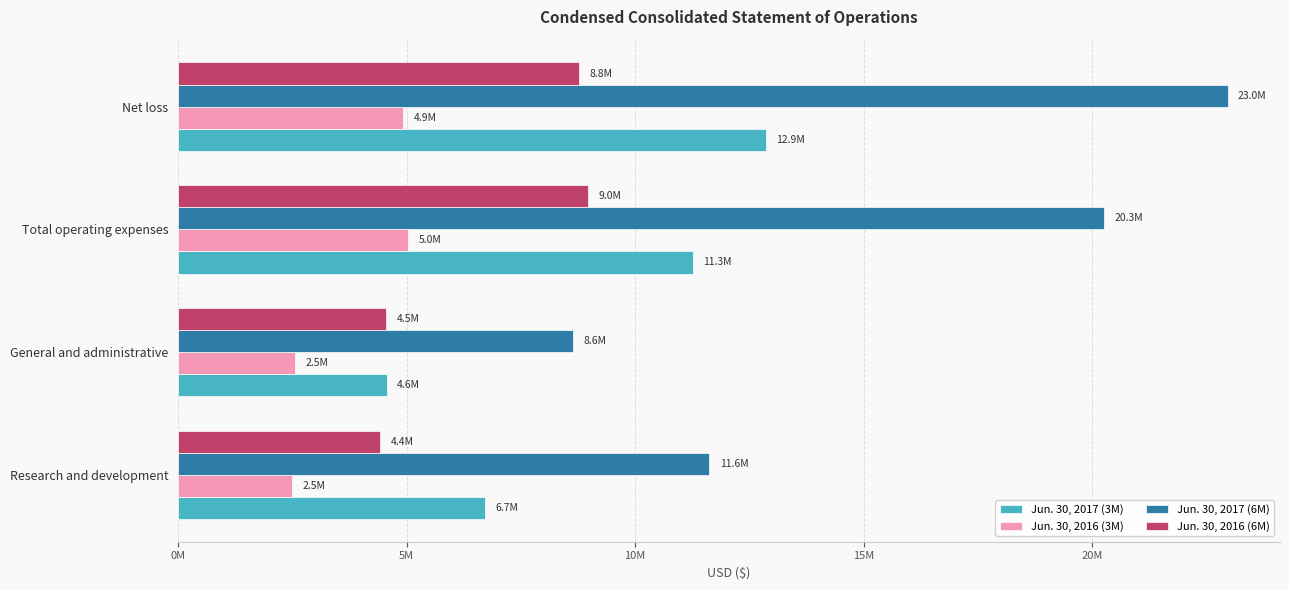

Reading left to right, transcribe all the data shown in this chart.

Jun. 30, 2017 (3M): 6704000	4562000	11266000	12857000
Jun. 30, 2016 (3M): 2484000	2549000	5033000	4927000
Jun. 30, 2017 (6M): 11622000	8638000	20260000	22966000
Jun. 30, 2016 (6M): 4419000	4543000	8962000	8763000